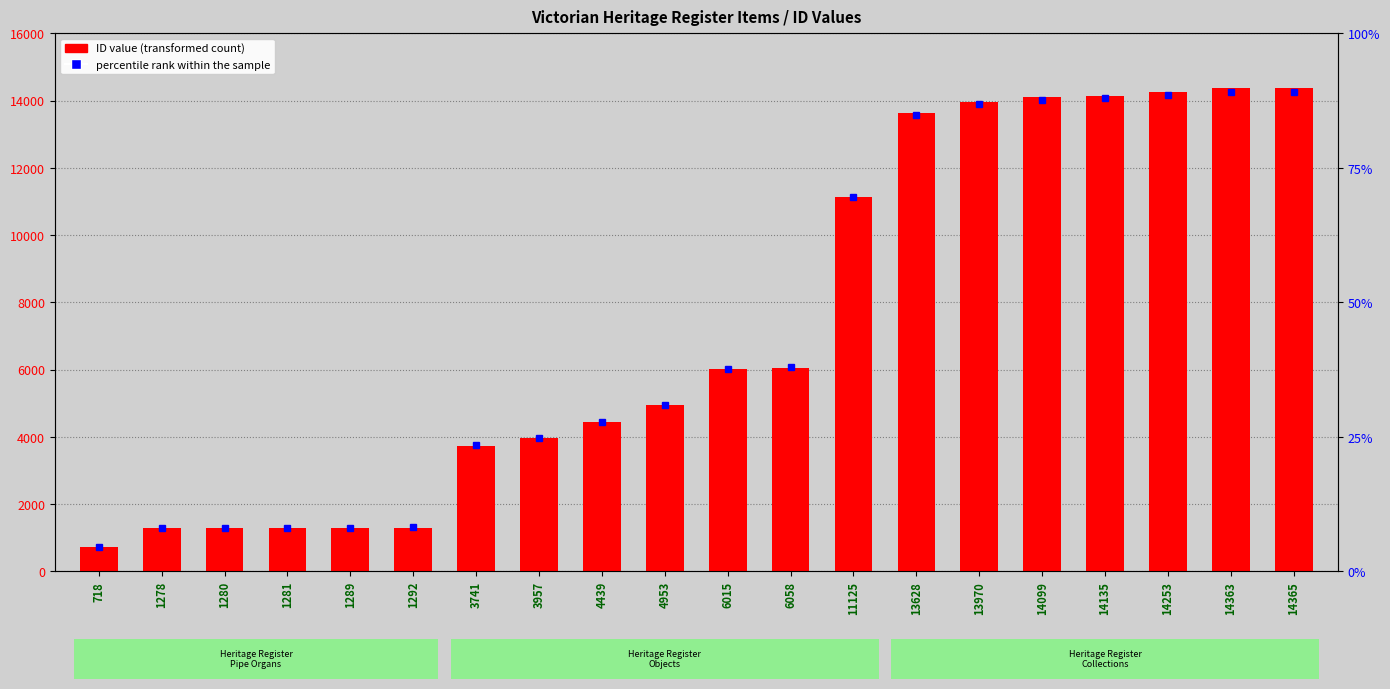

Are the bars grouped side by side (vs. stacked)?

No